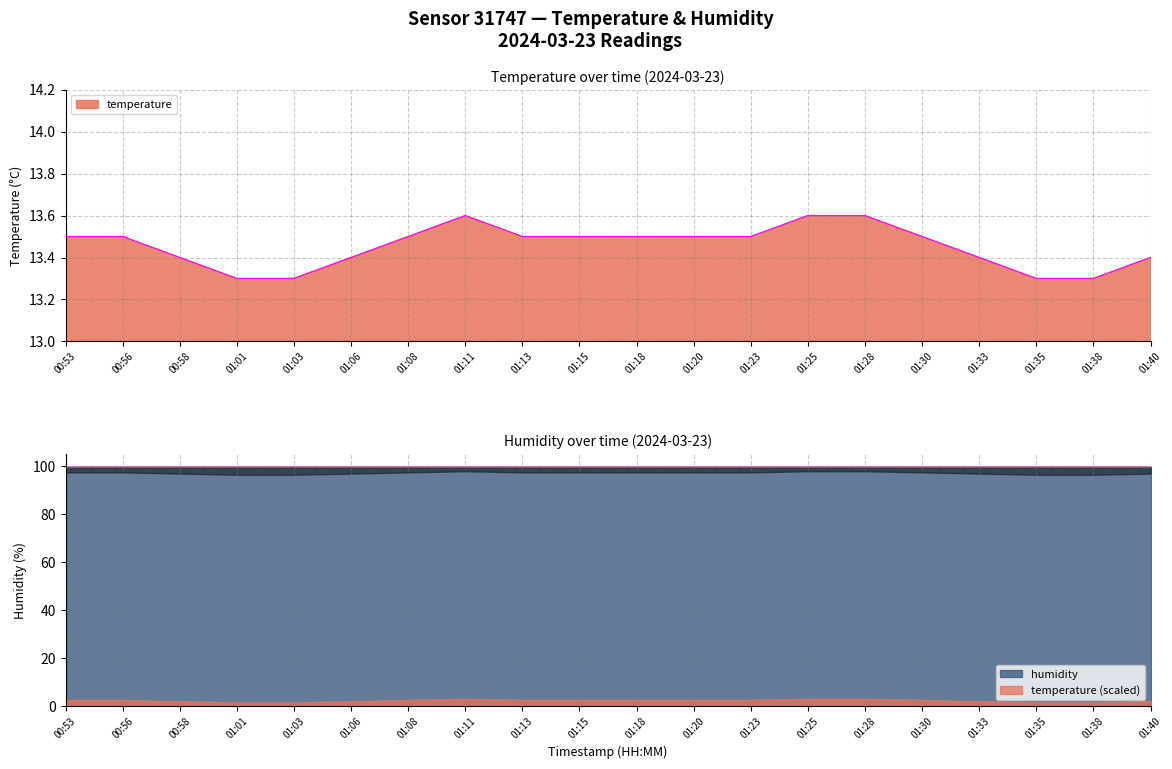

What is the label of the 6th point from the right?

01:28